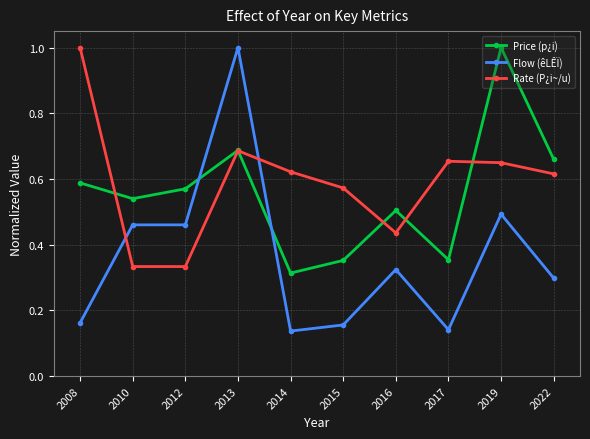

At 2019, list the series in order from smallest to largest.

Flow (êLÊÏ), Rate (P¿i~/u), Price (p¿i)